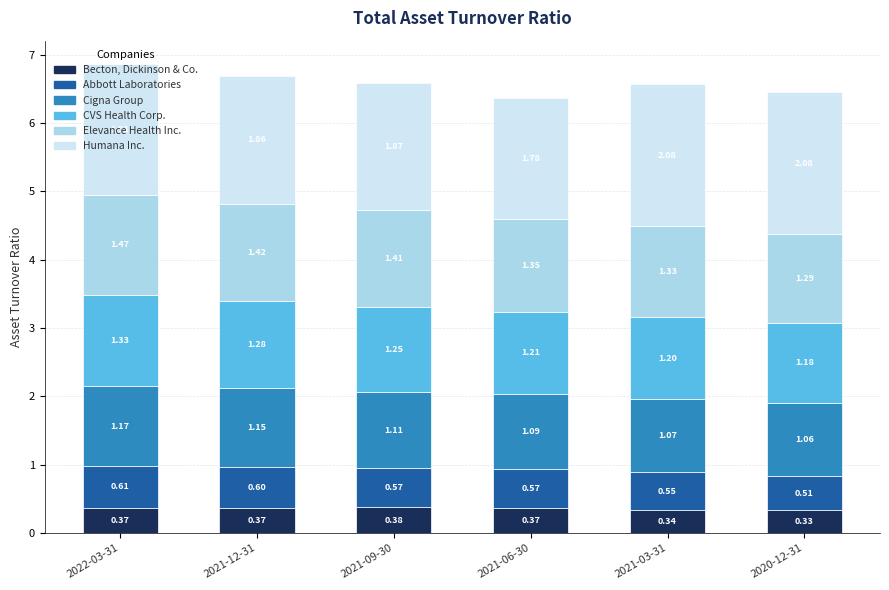

What is the total value across all series at 2021-06-30?

6.4